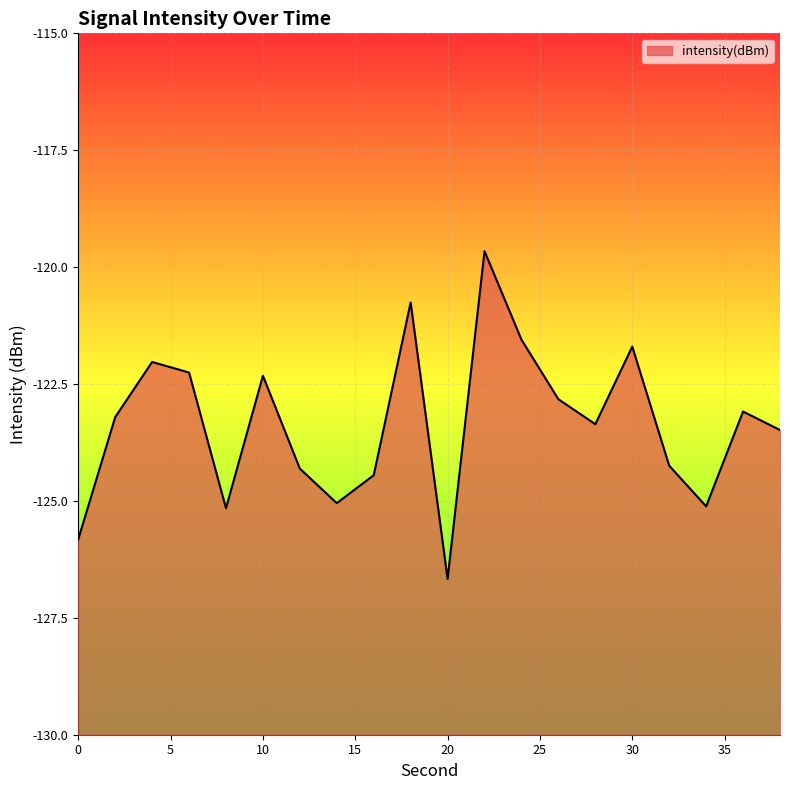

How many lines are shown in the chart?

1